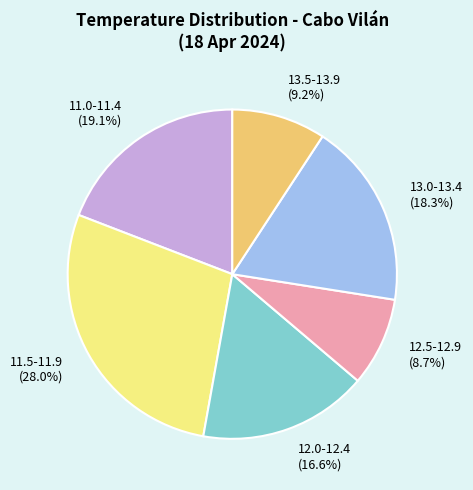

Approximately how many times larger is the value at 12.0-12.4 compared to 13.0-13.4?

0.9